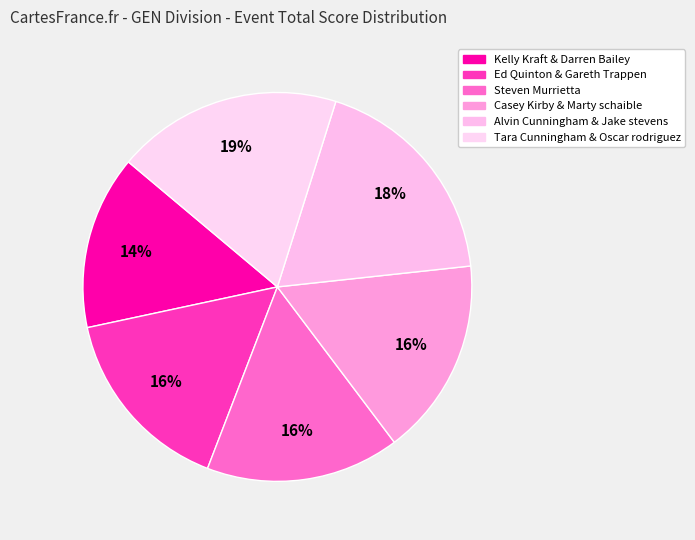

Does any single category account for the majority?

No